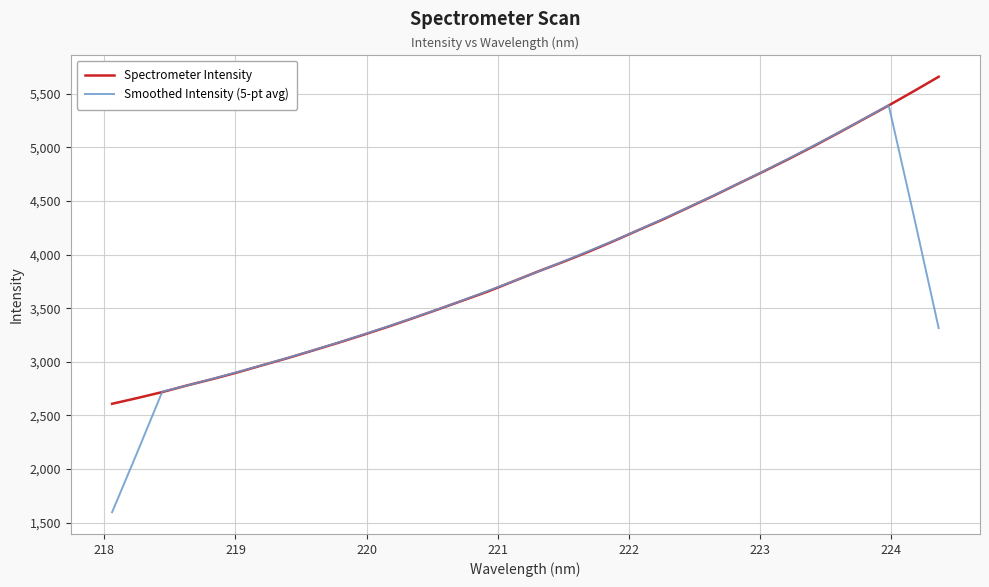

True or false: Smoothed Intensity (5-pt avg) has more than 1 points higher than both neighbors.

False